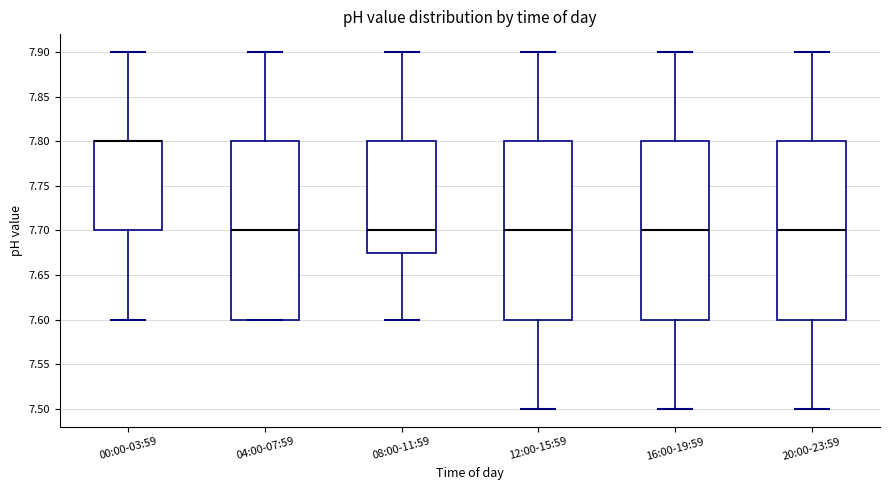

Reading left to right, read every box against the y-axis: the position of its median line, the range the box covers, and the ends of its whiskers. The values are not printed on the chart, so give them approximately, as read against the axis.

00:00-03:59: median 7.800 (drawn on the box's upper edge), box 7.700 to 7.800, whiskers 7.600 to 7.900
04:00-07:59: median 7.700, box 7.600 to 7.800, whiskers 7.600 to 7.900
08:00-11:59: median 7.700, box 7.675 to 7.800, whiskers 7.600 to 7.900
12:00-15:59: median 7.700, box 7.600 to 7.800, whiskers 7.500 to 7.900
16:00-19:59: median 7.700, box 7.600 to 7.800, whiskers 7.500 to 7.900
20:00-23:59: median 7.700, box 7.600 to 7.800, whiskers 7.500 to 7.900